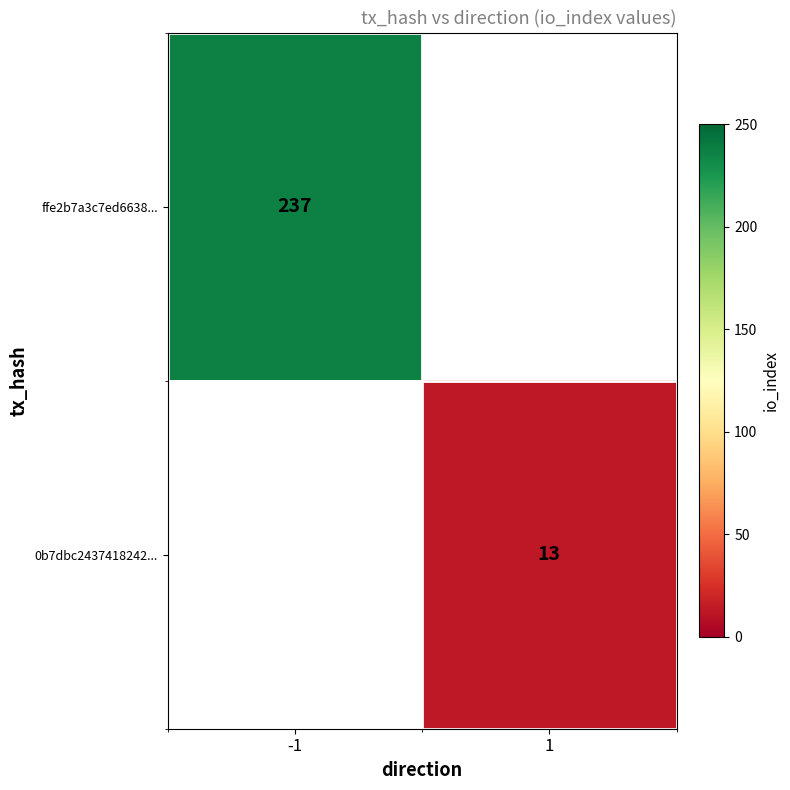

The value of ffe2b7a3c7ed6638... at -1 is 357. True or false?

False